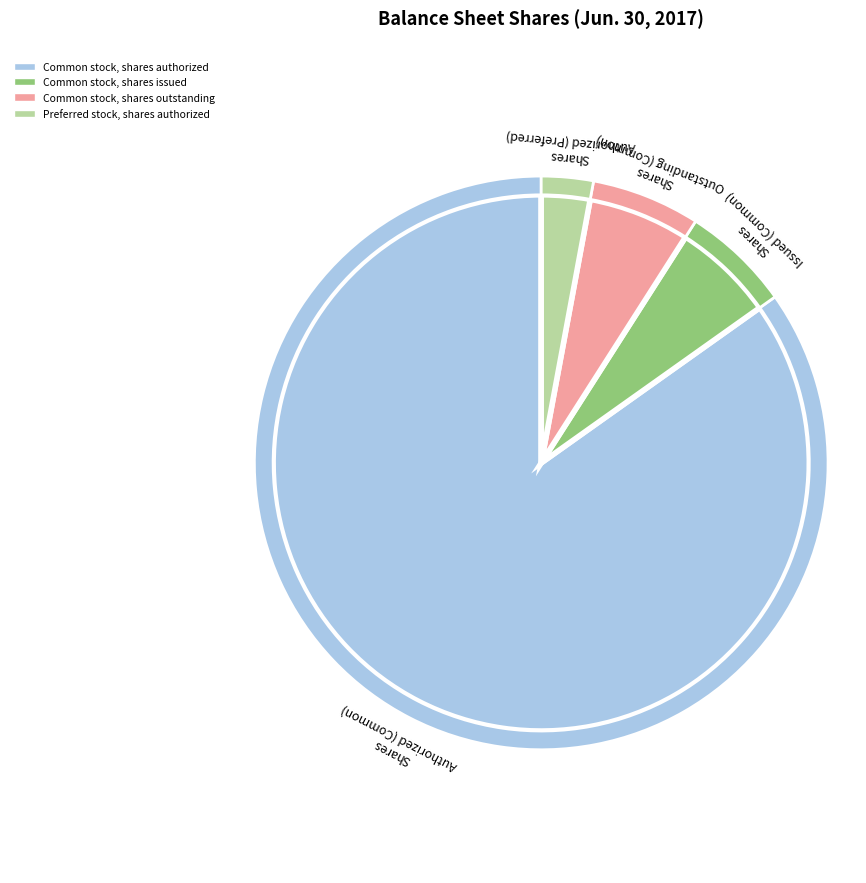

What is the smallest slice in the pie chart?

Preferred stock, shares authorized